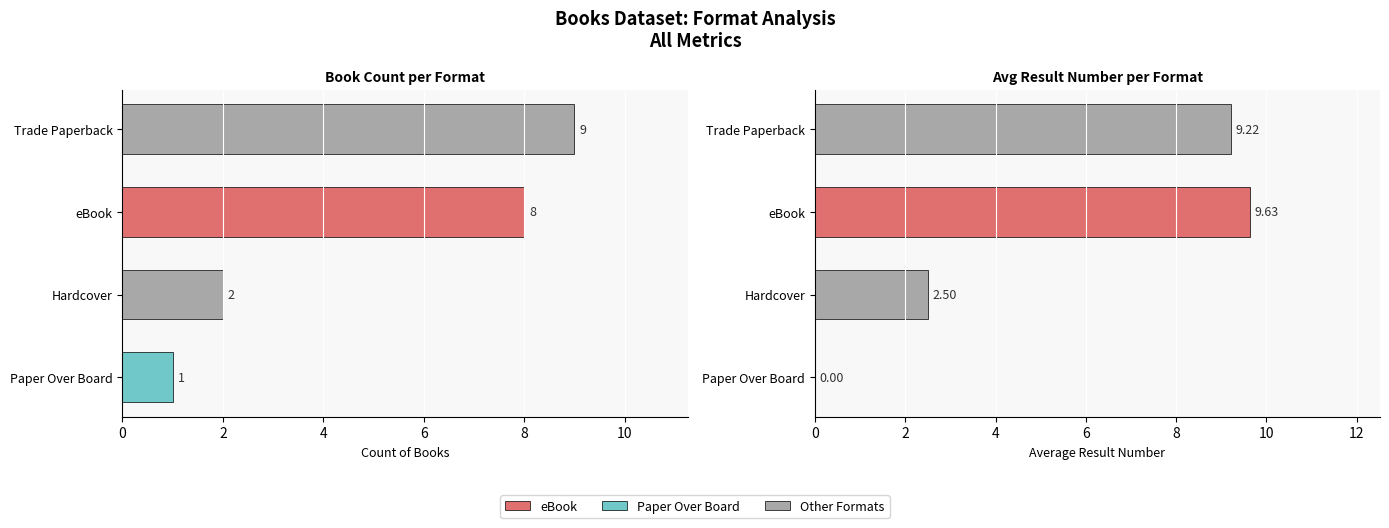

Is it true that Avg Result equals 1.3 at Hardcover?

False